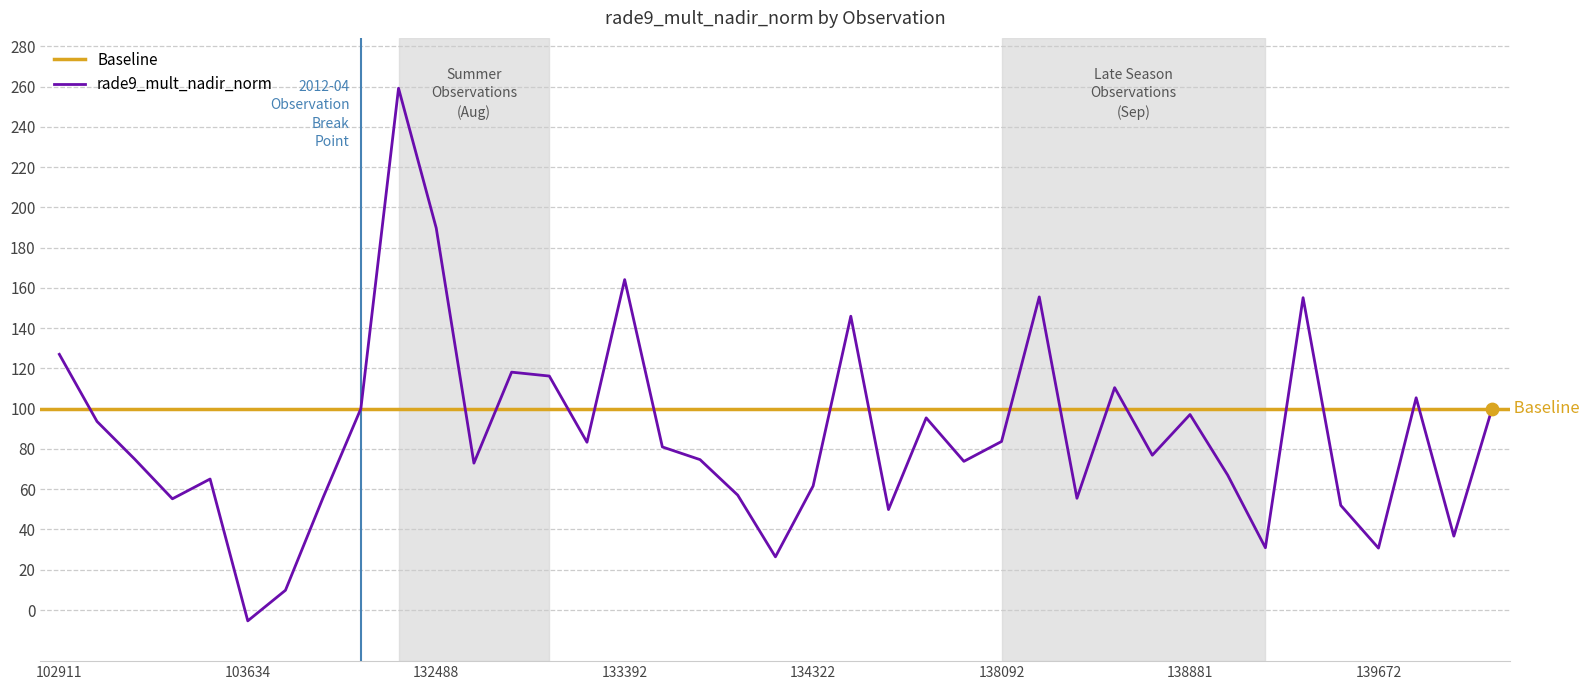

Between 103868 and 137715, which is larger?

137715